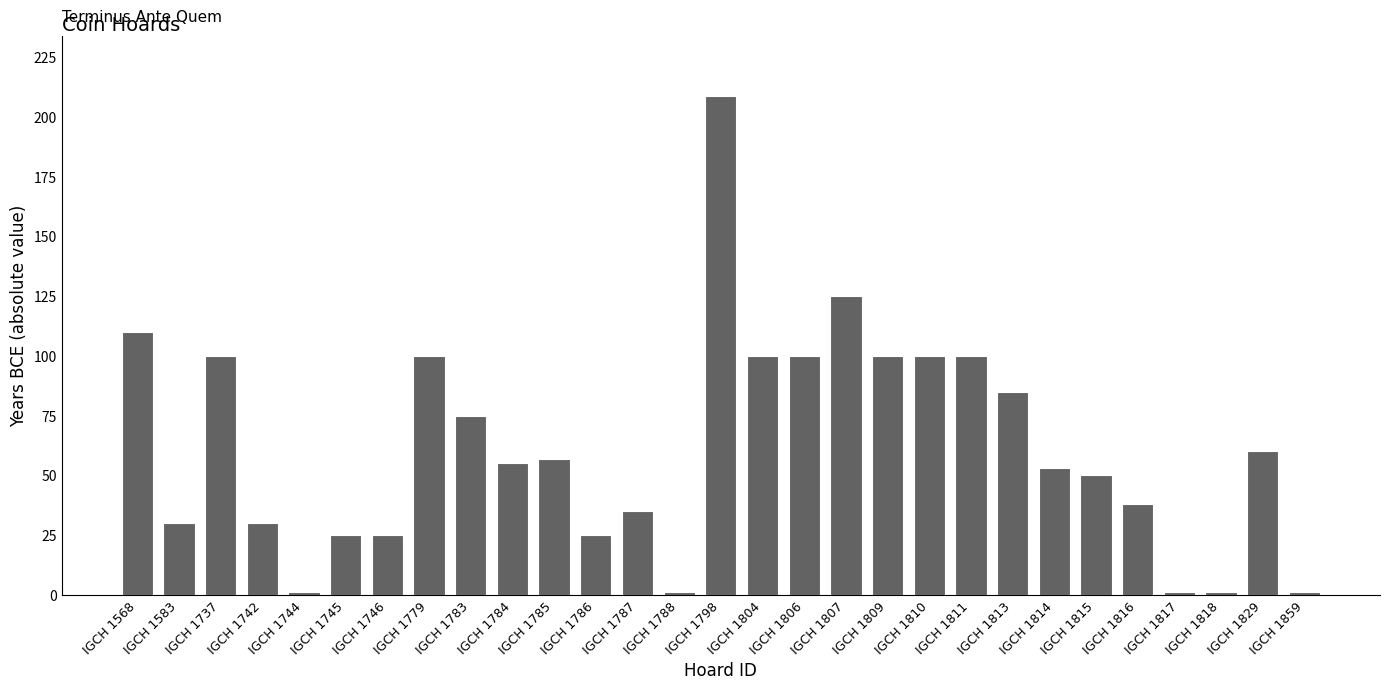

What is the change in value from IGCH 1568 to IGCH 1813?

-25